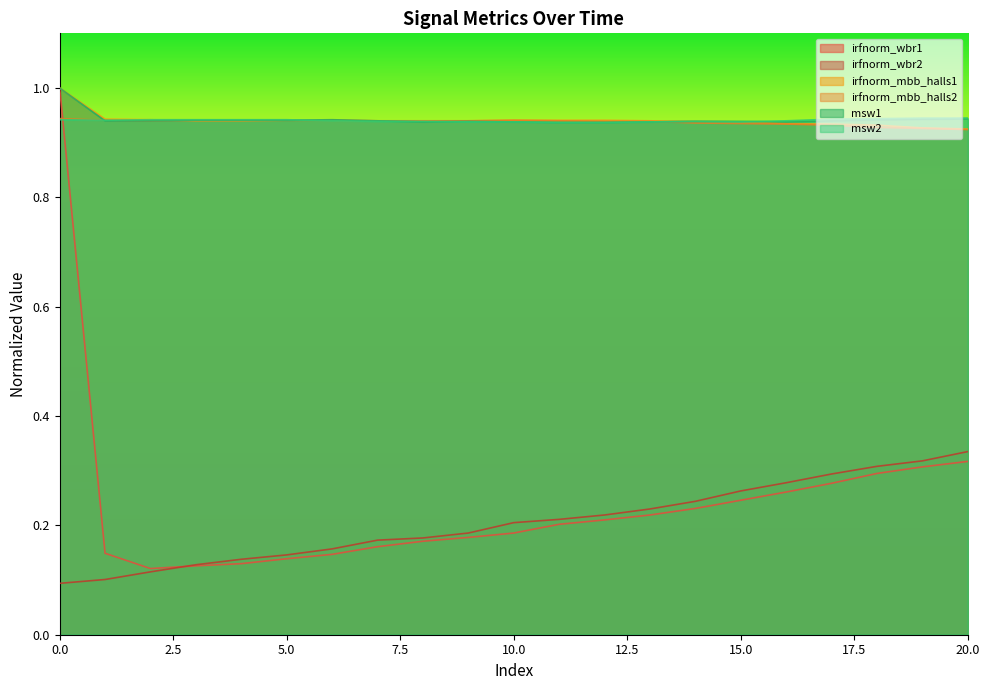

Is the value of msw2 at 9 greater than the value of irfnorm_wbr1 at 8?

Yes